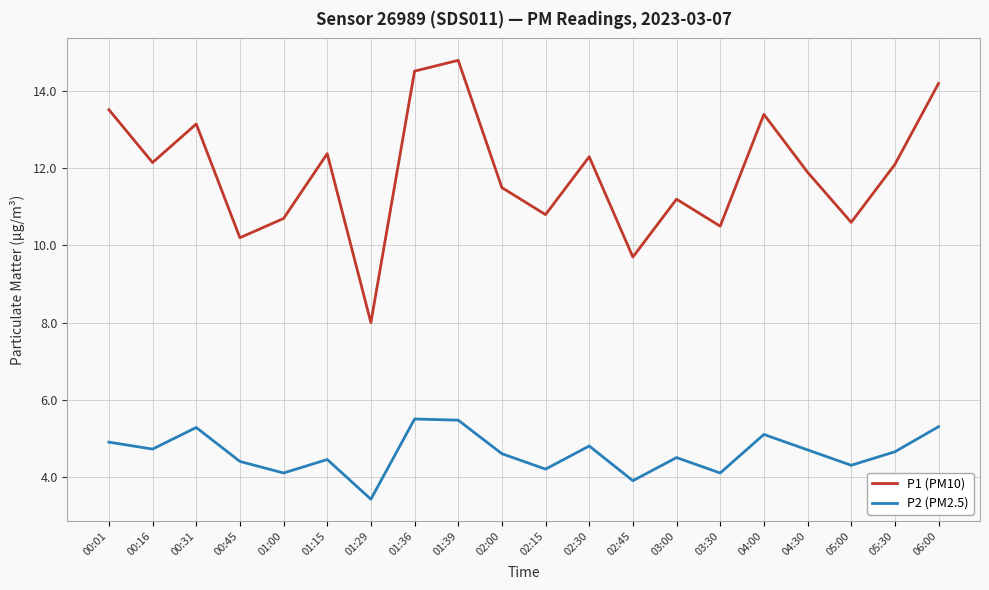

List the series in order of their peak value, lowest first.

P2 (PM2.5), P1 (PM10)